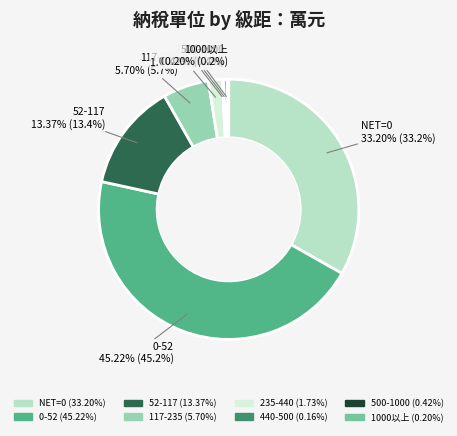

Approximately how many times larger is the value at 52-117 compared to 235-440?

7.7